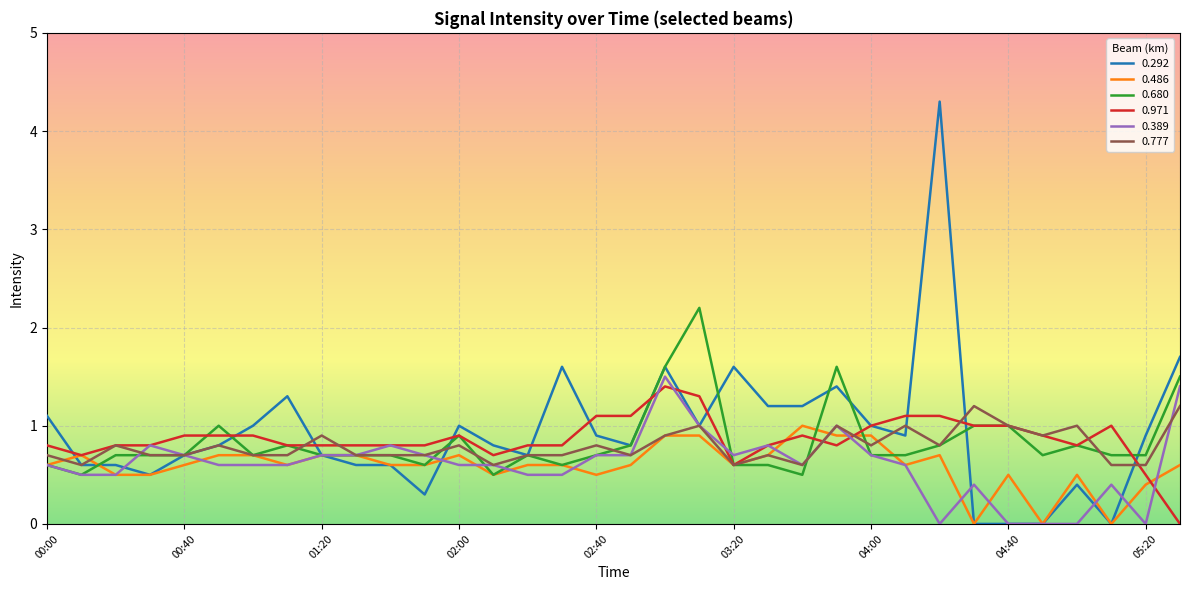

What is the maximum value for 0.777?

1.2